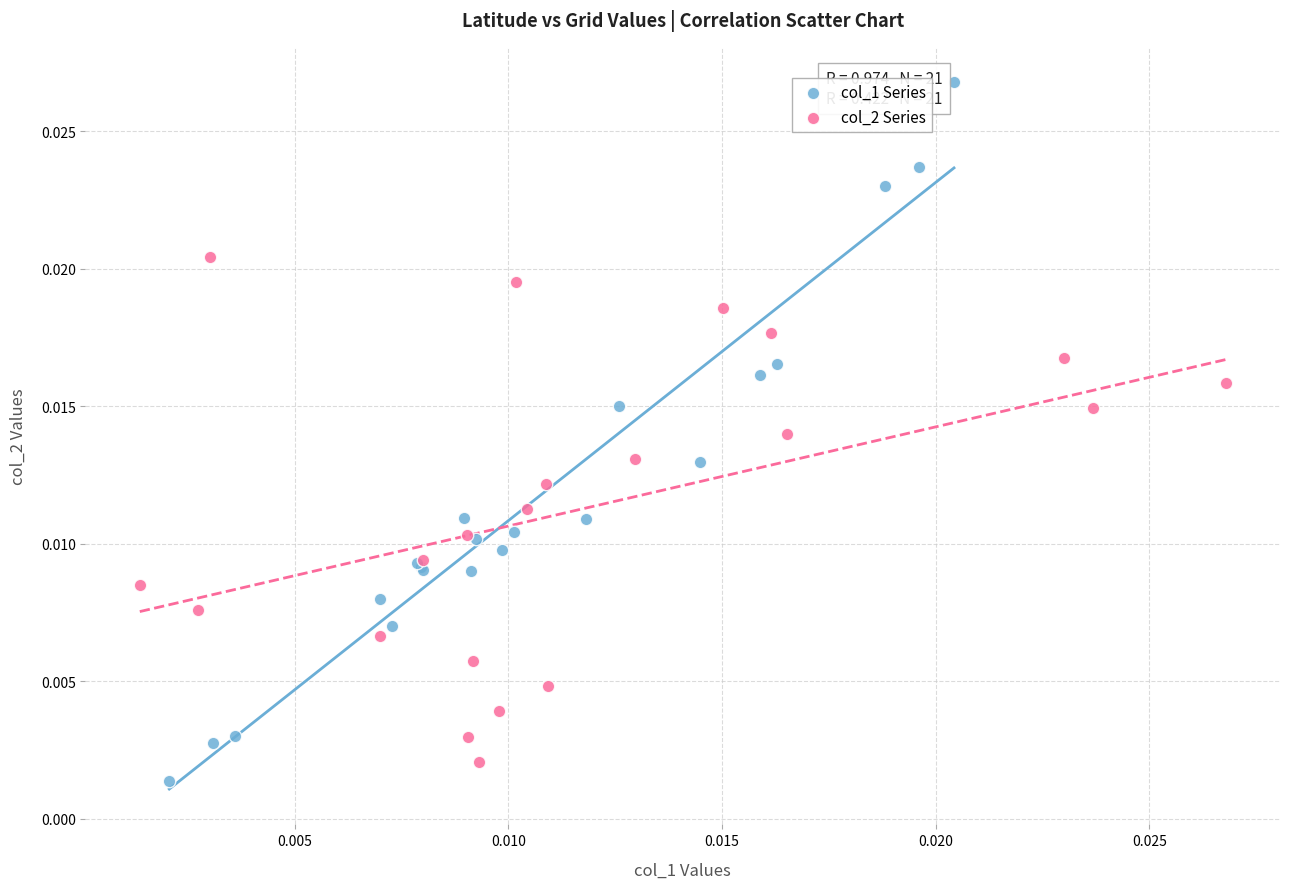

Which series reaches the maximum Y coordinate?

col_1 Series